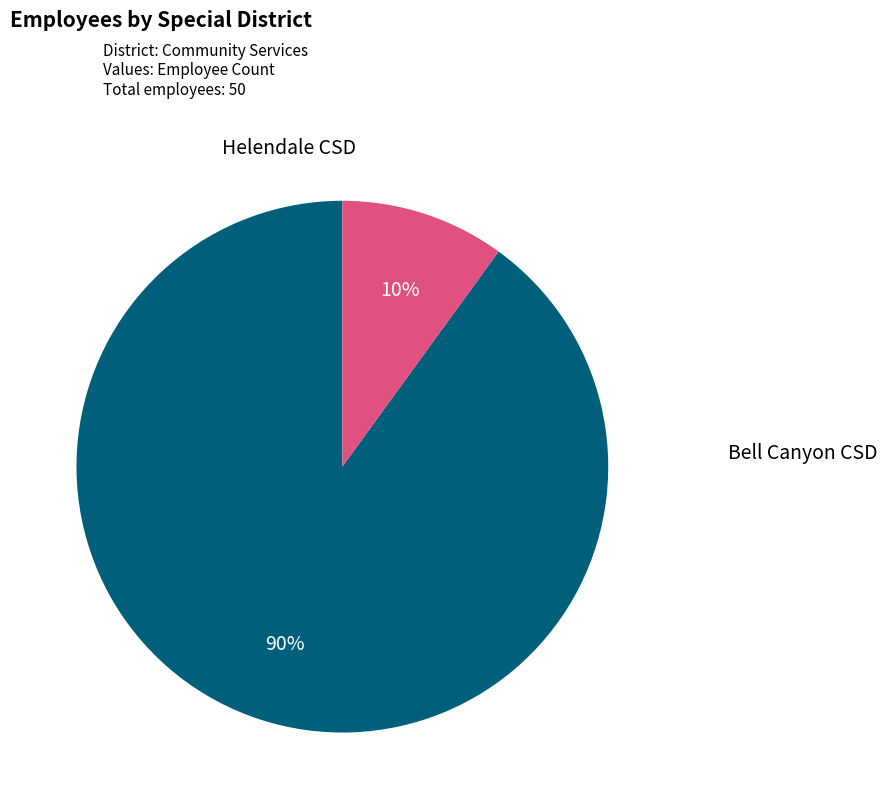

To the nearest percent, what is the difference between the largest and smallest slice percentages?

80%